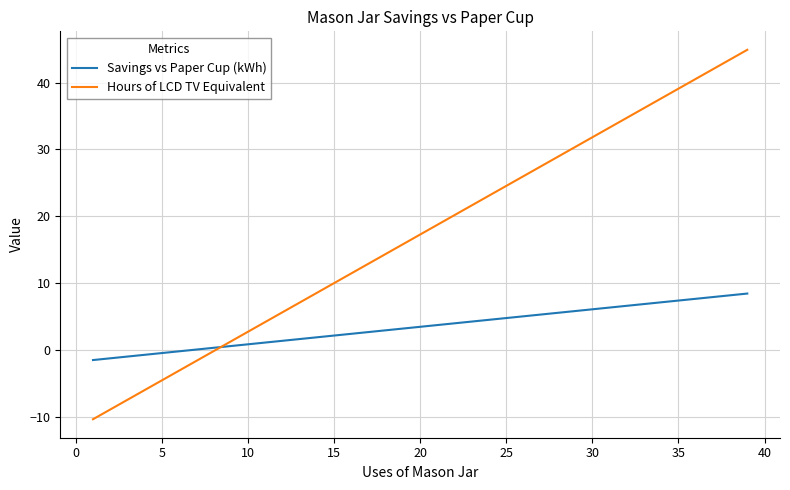

Which series has the largest range (max minus min)?

Hours of LCD TV Equivalent